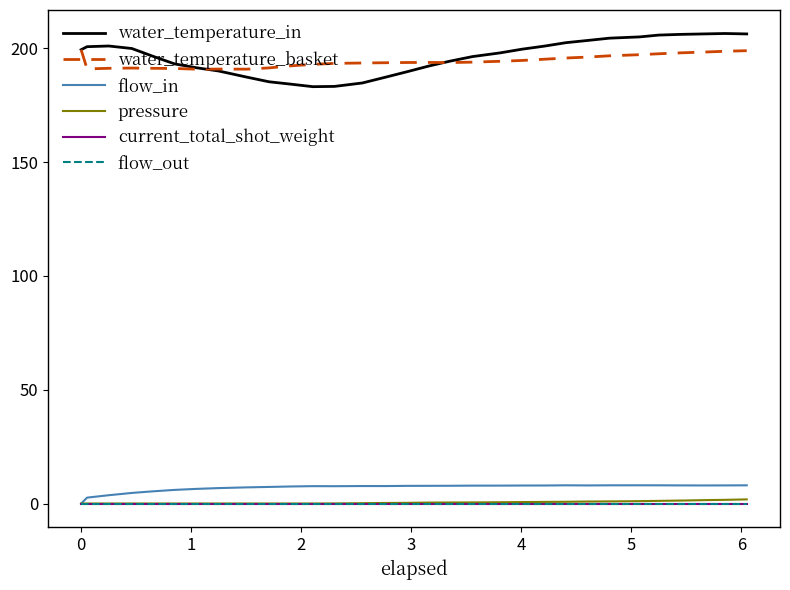

At how many categories does at least one series exceed 123?

31